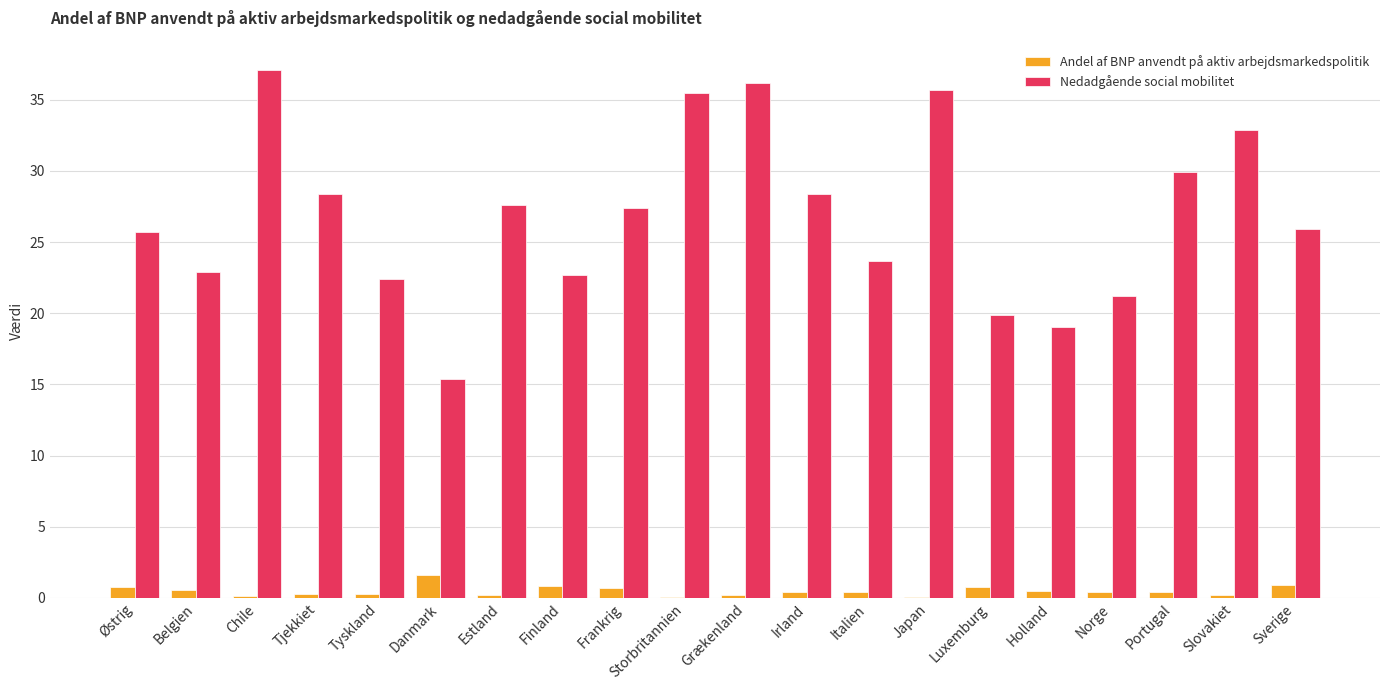

Is the value of Andel af BNP anvendt på aktiv arbejdsmarkedspolitik at Irland greater than the value of Nedadgående social mobilitet at Belgien?

No